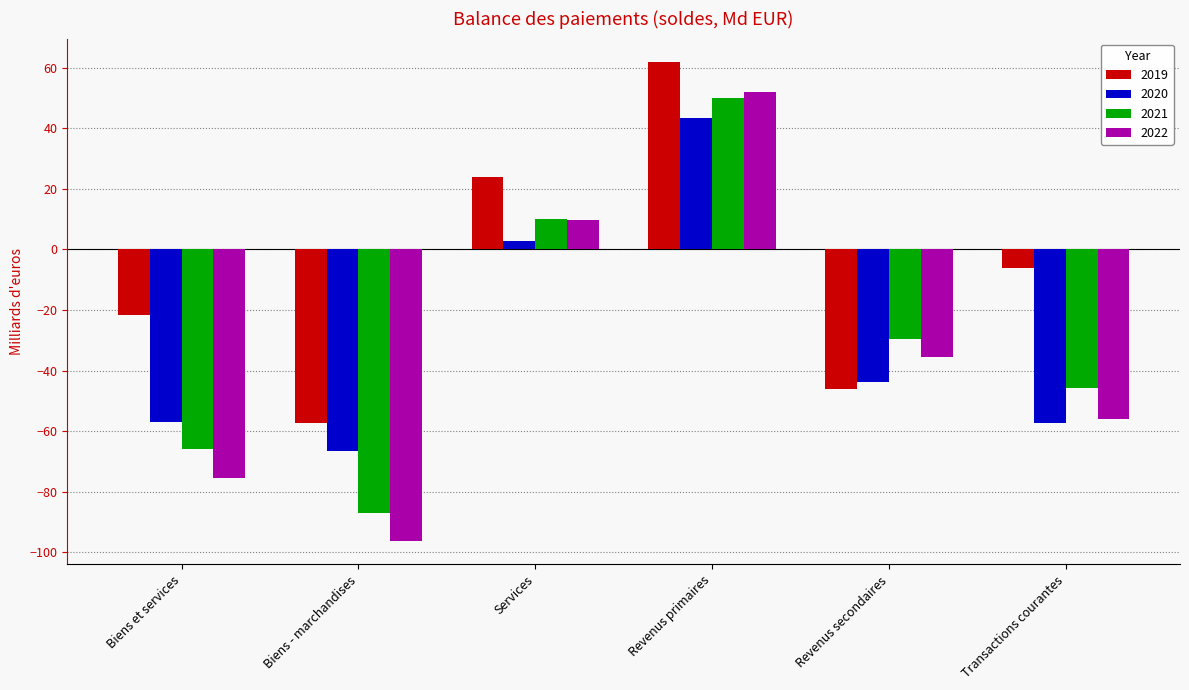

What is the difference between the maximum and second lowest values in the 2021 series?

116.1